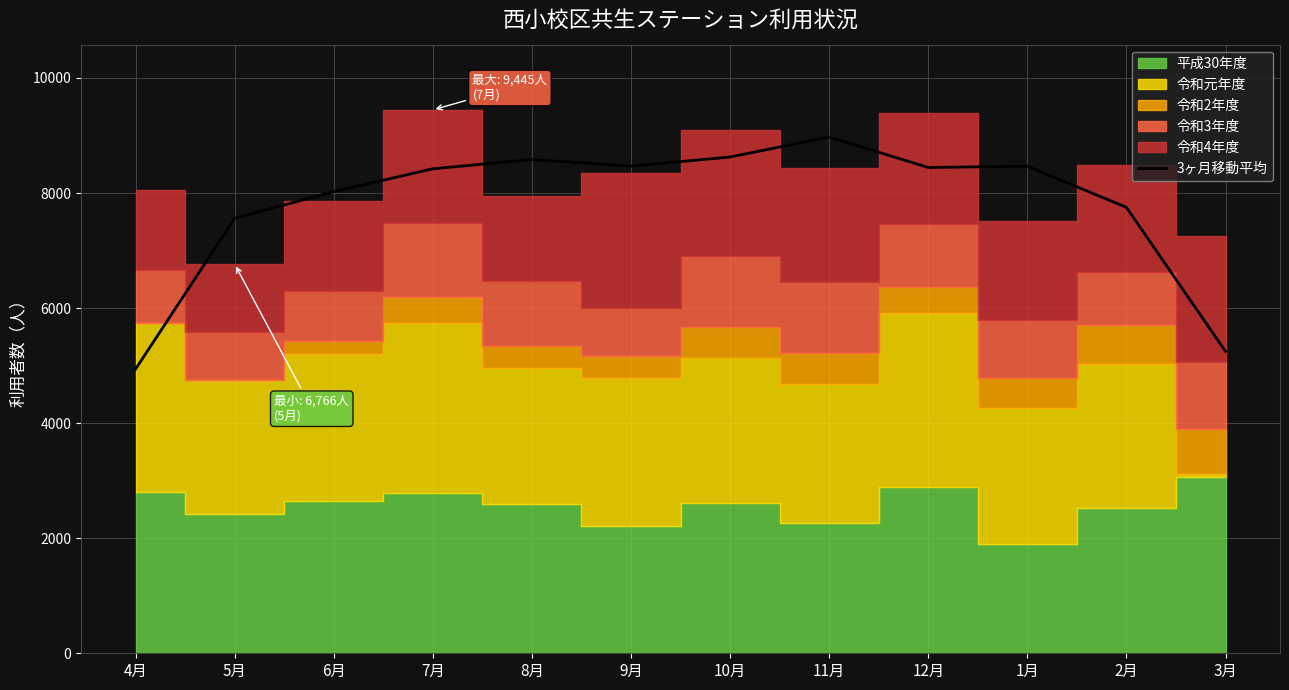

At which label does the data first exceed 8443?

8月